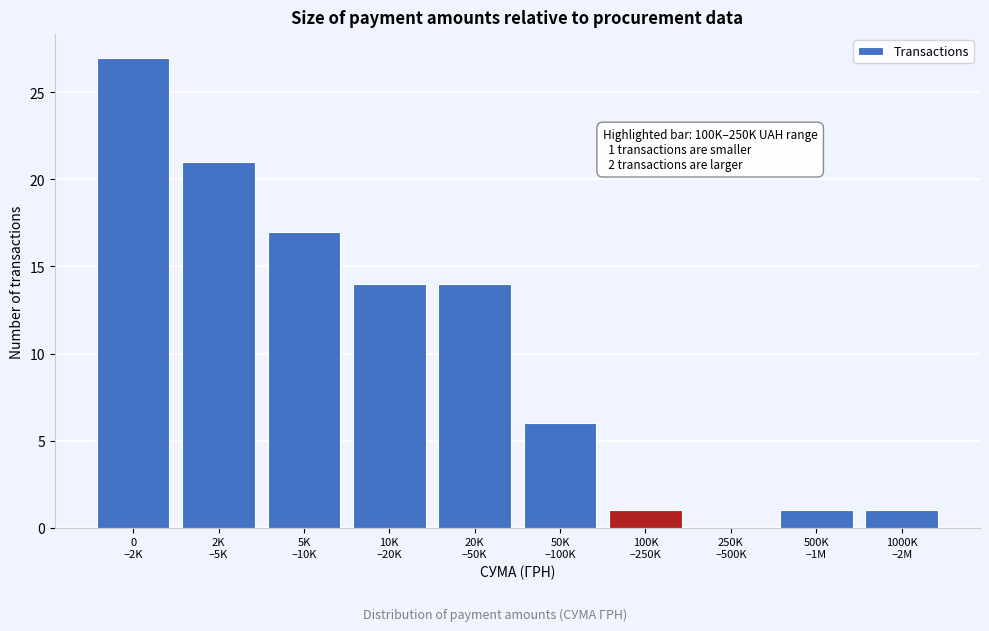

What is the maximum value shown in the chart?

27